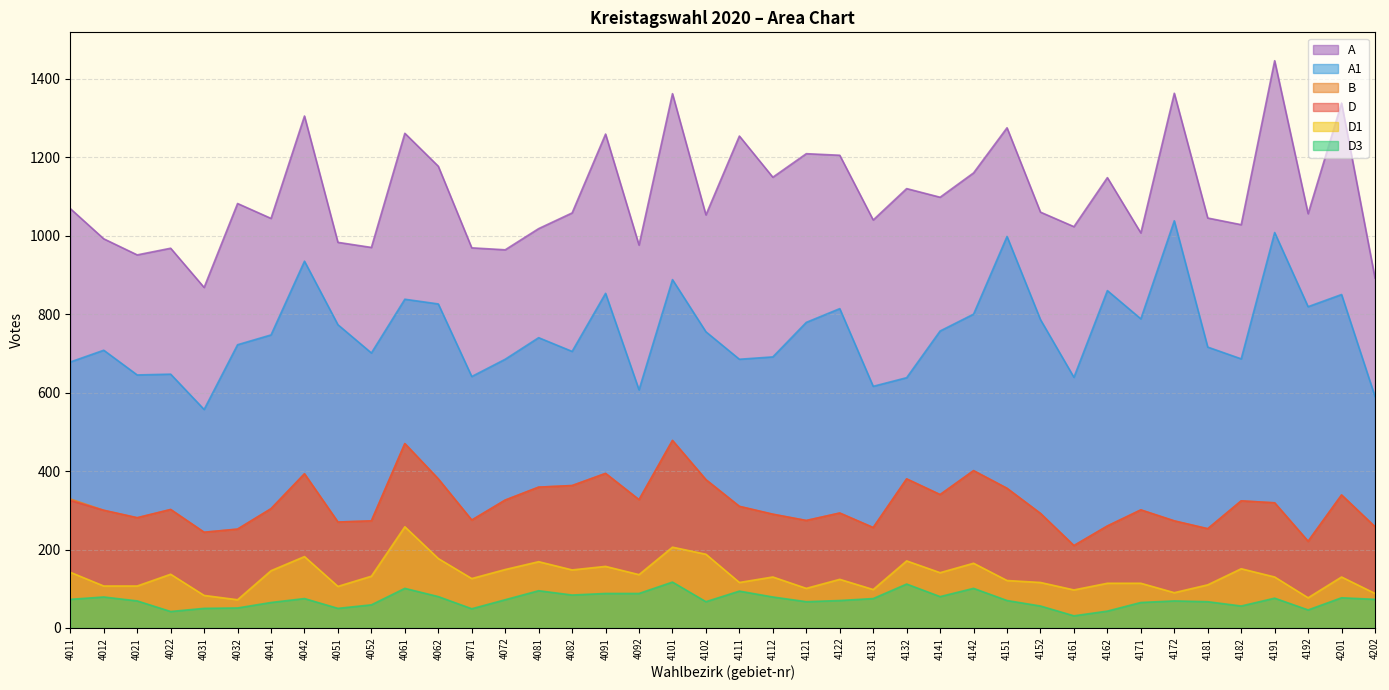

What is the lowest value of the D series?

210